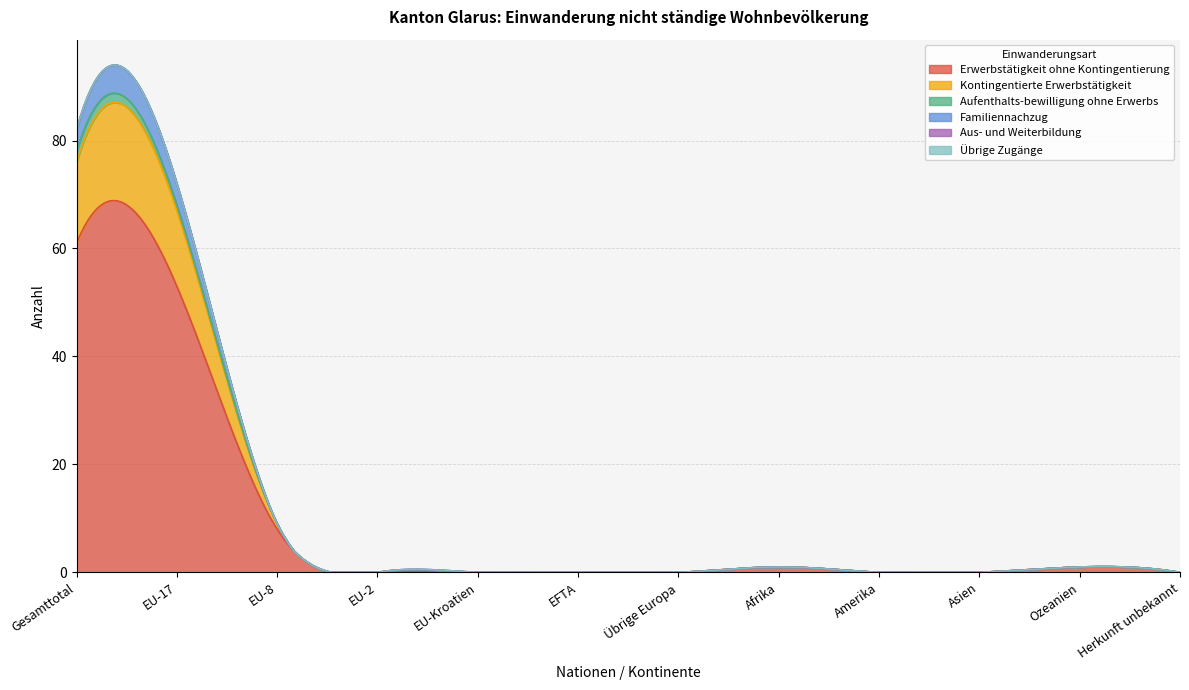

What is the difference between the second highest and second lowest values in the Familiennachzug series?

4